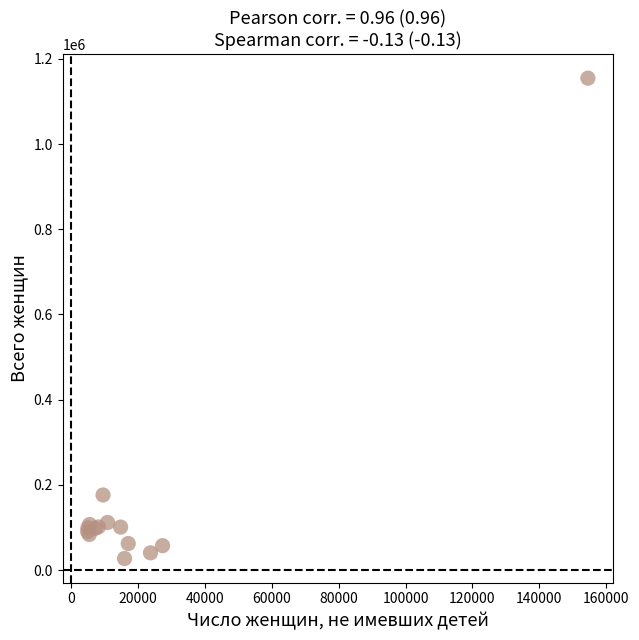

What Y value in the scatter plot is closest to 590889?

176217